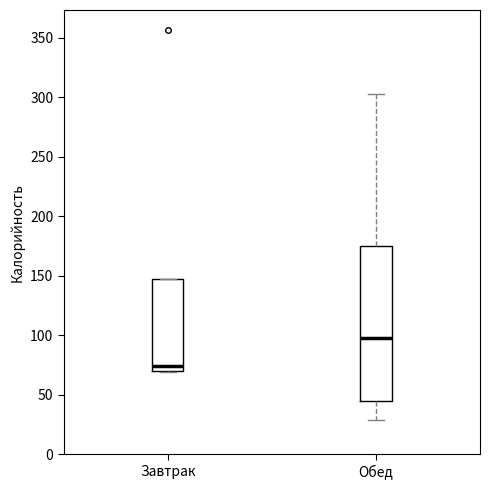

Reading left to right, read every box against the y-axis: the position of its median line, the range the box covers, and the ends of its whiskers. The values are not printed on the chart, so give them approximately, as read against the axis.

Завтрак: median 75, box 70 to 150, whiskers 70 to 150
Обед: median 100, box 45 to 175, whiskers 30 to 305